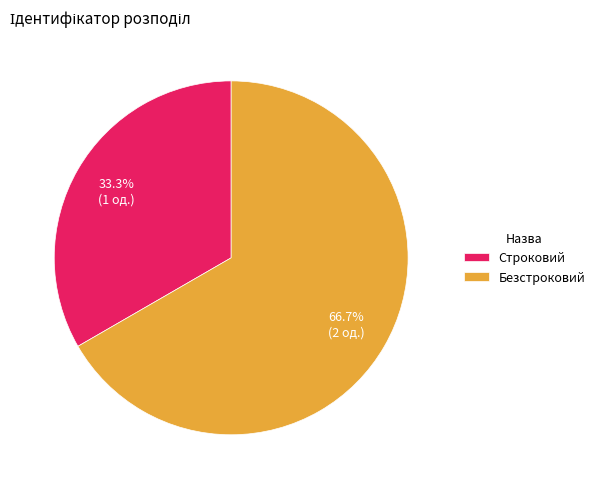

Approximately how many times larger is the value at Безстроковий compared to Строковий?

2.0